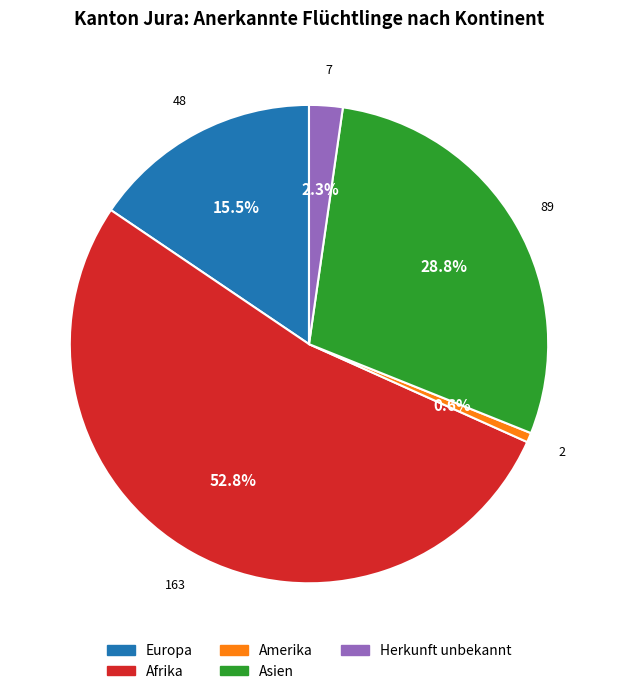

Does Afrika account for over 50% of the chart?

Yes